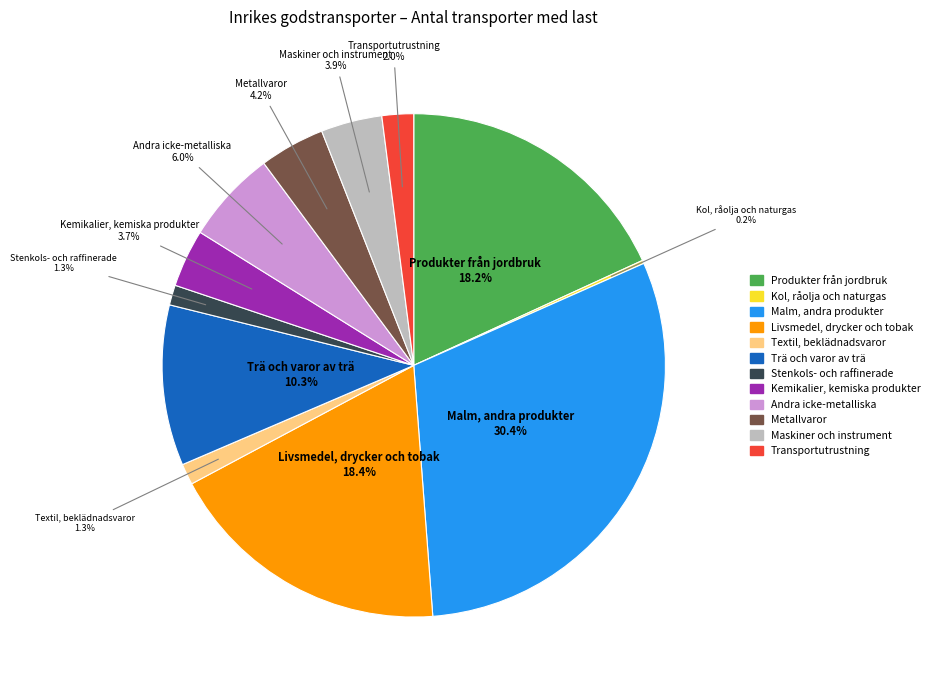

To the nearest percent, what percentage of the pie is Maskiner och instrument?

4%